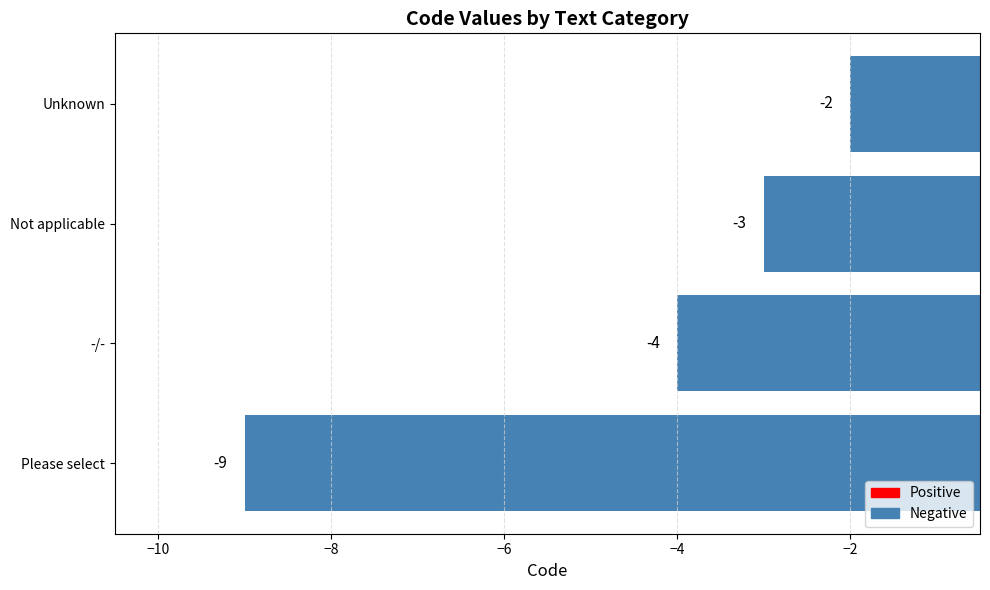

Between -/- and Please select, which is larger?

-/-